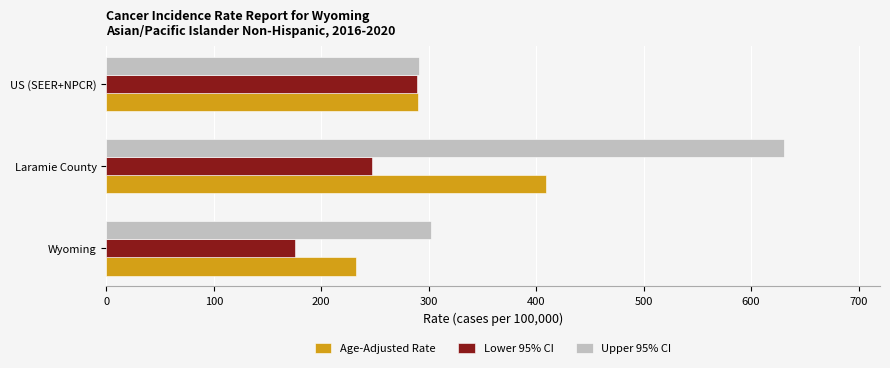

At which category does the chart reach its minimum across all series?

Wyoming